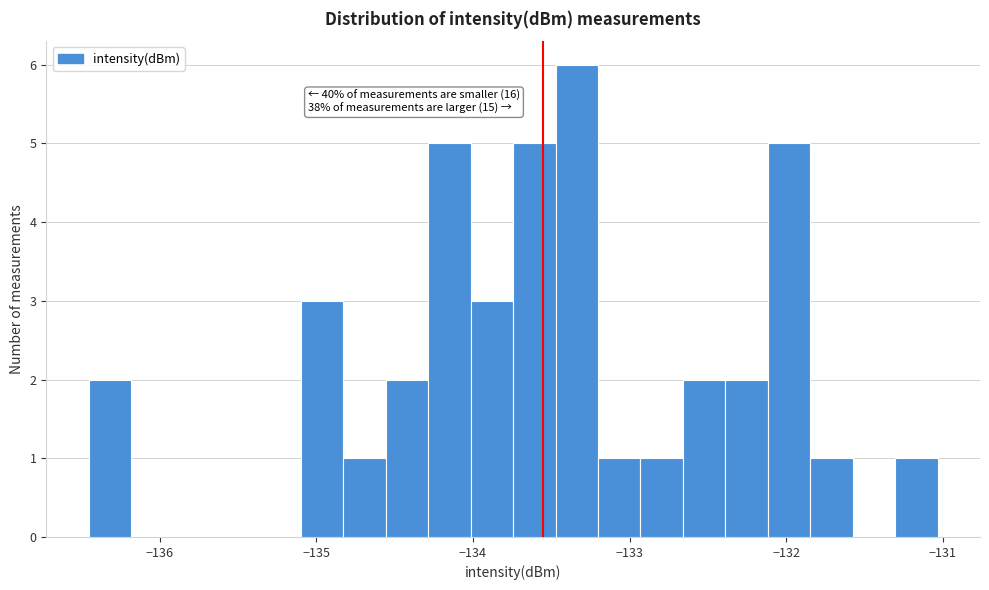

Around what value on the x-axis is the tallest bar? Give the approximate position of its centre, as read against the axis.

-133.3